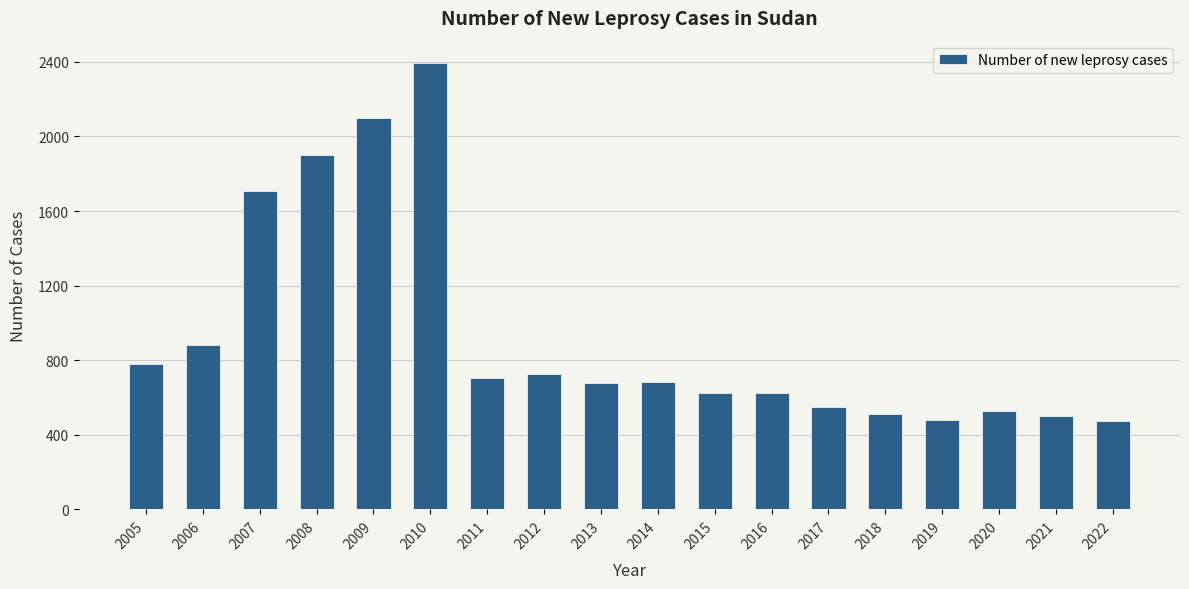

Where is the data nearest to the value 1433?

2007